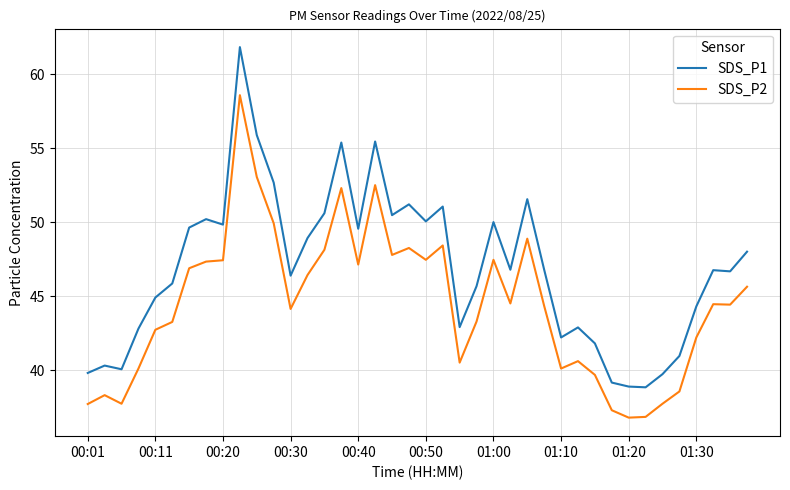

Which series has the largest total across all categories?

SDS_P1